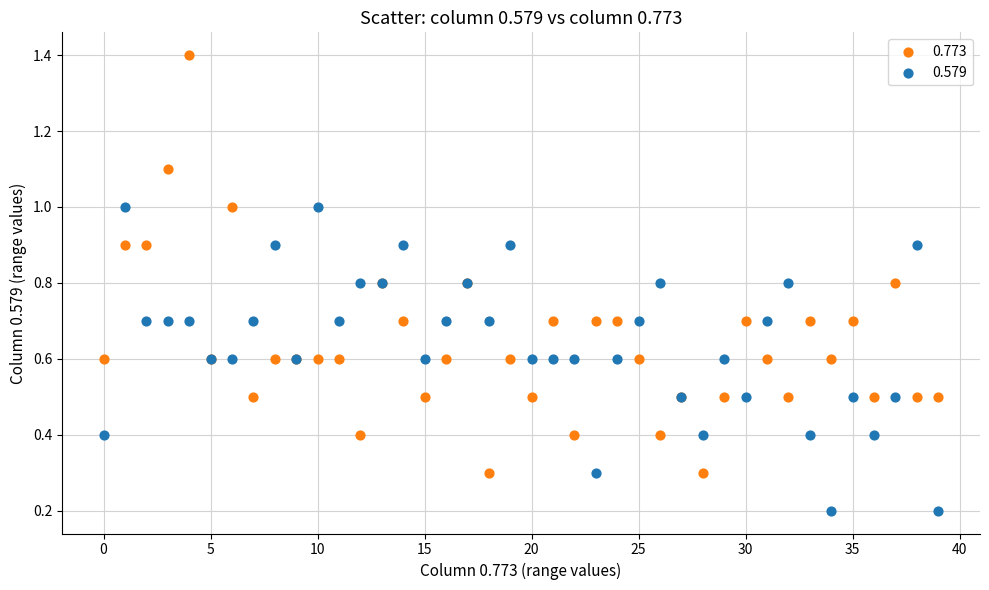

Which series contains the lowest Y value?

0.579